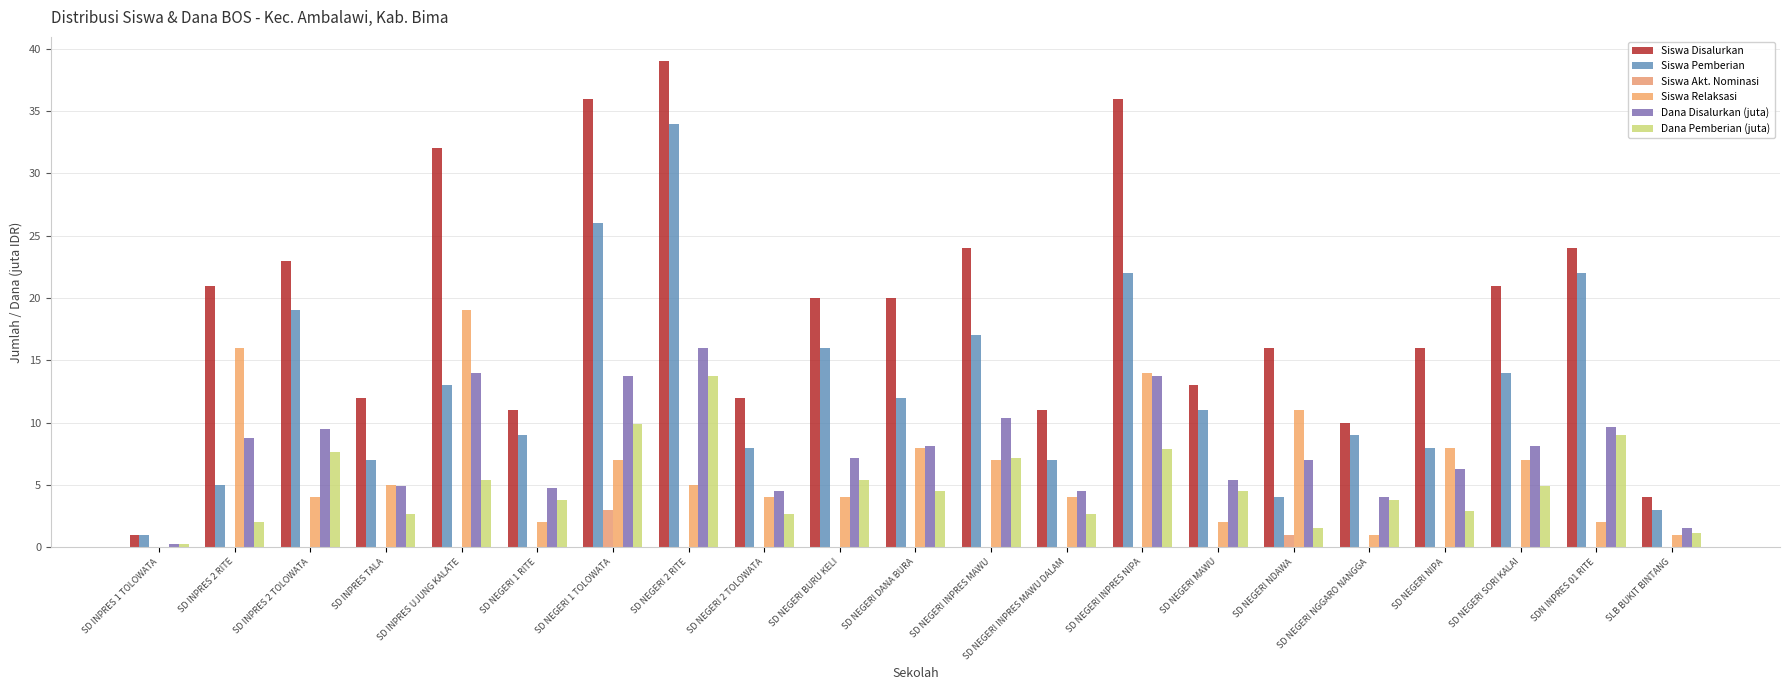

What is the sum of the Siswa Relaksasi values at SD INPRES TALA and SD NEGERI INPRES NIPA?

19.0